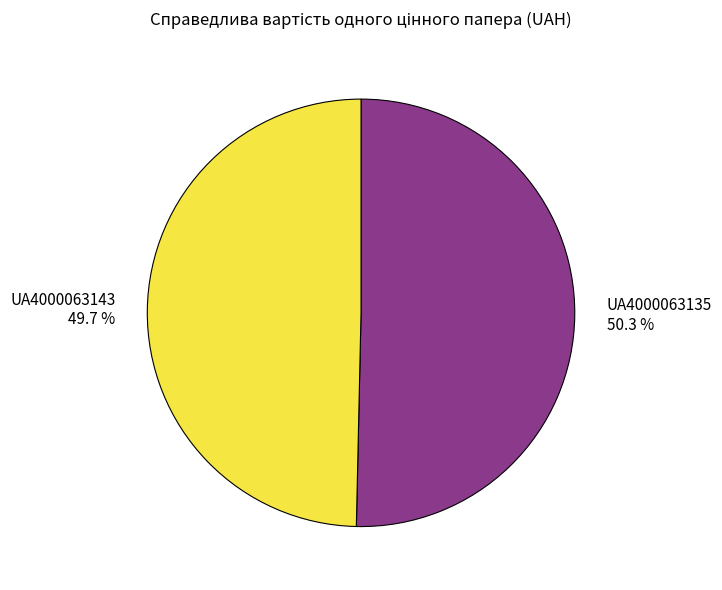

To the nearest percent, what portion does UA4000063135 represent?

50%